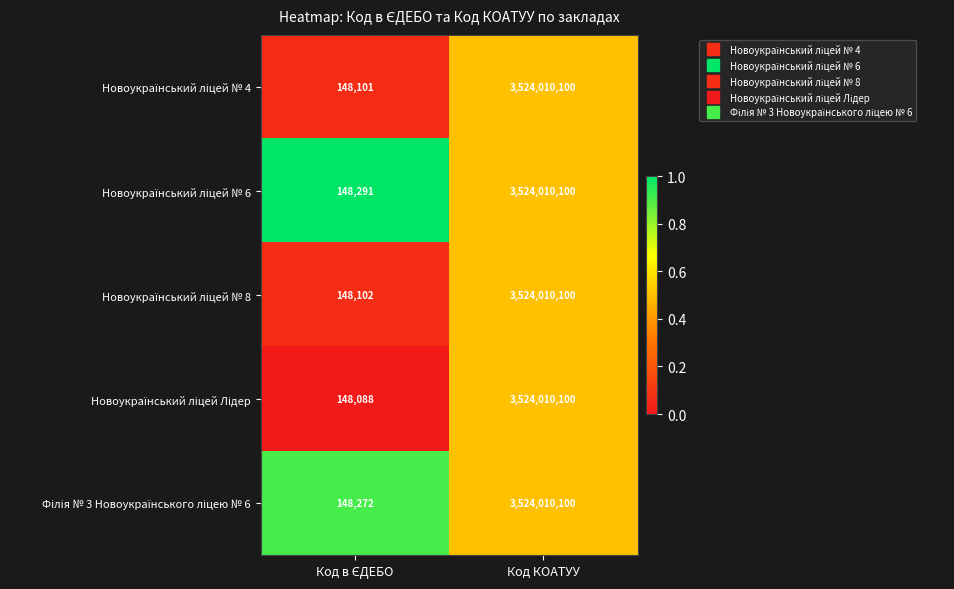

At which category does the chart reach its peak across all series?

Код КОАТУУ